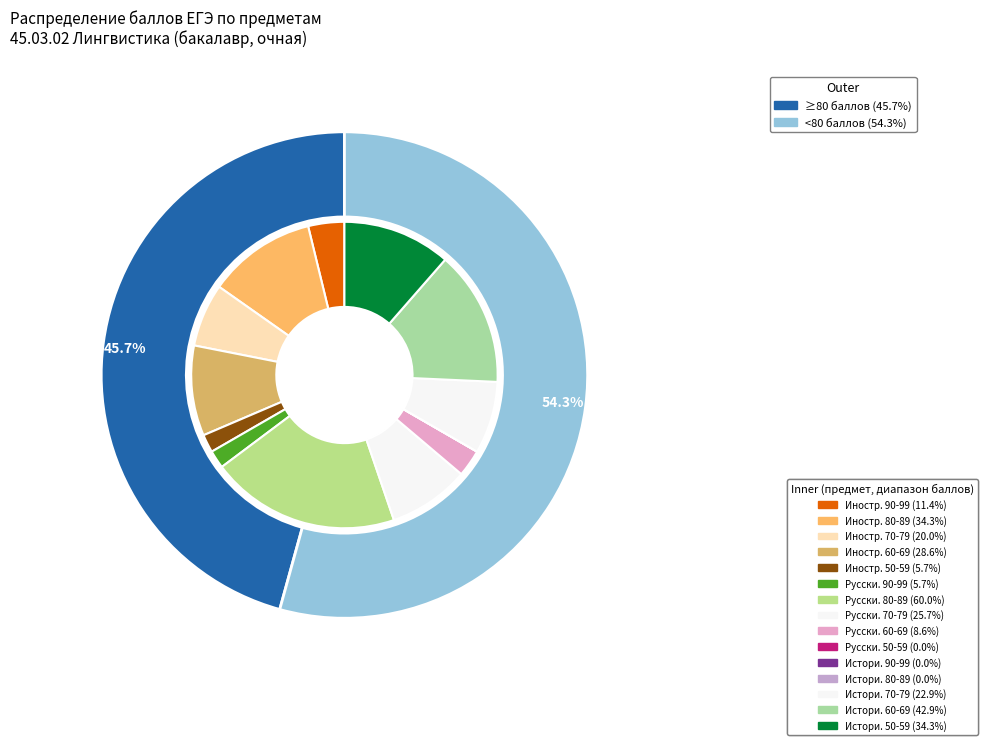

Is it true that 0 is 8% of the pie?

False